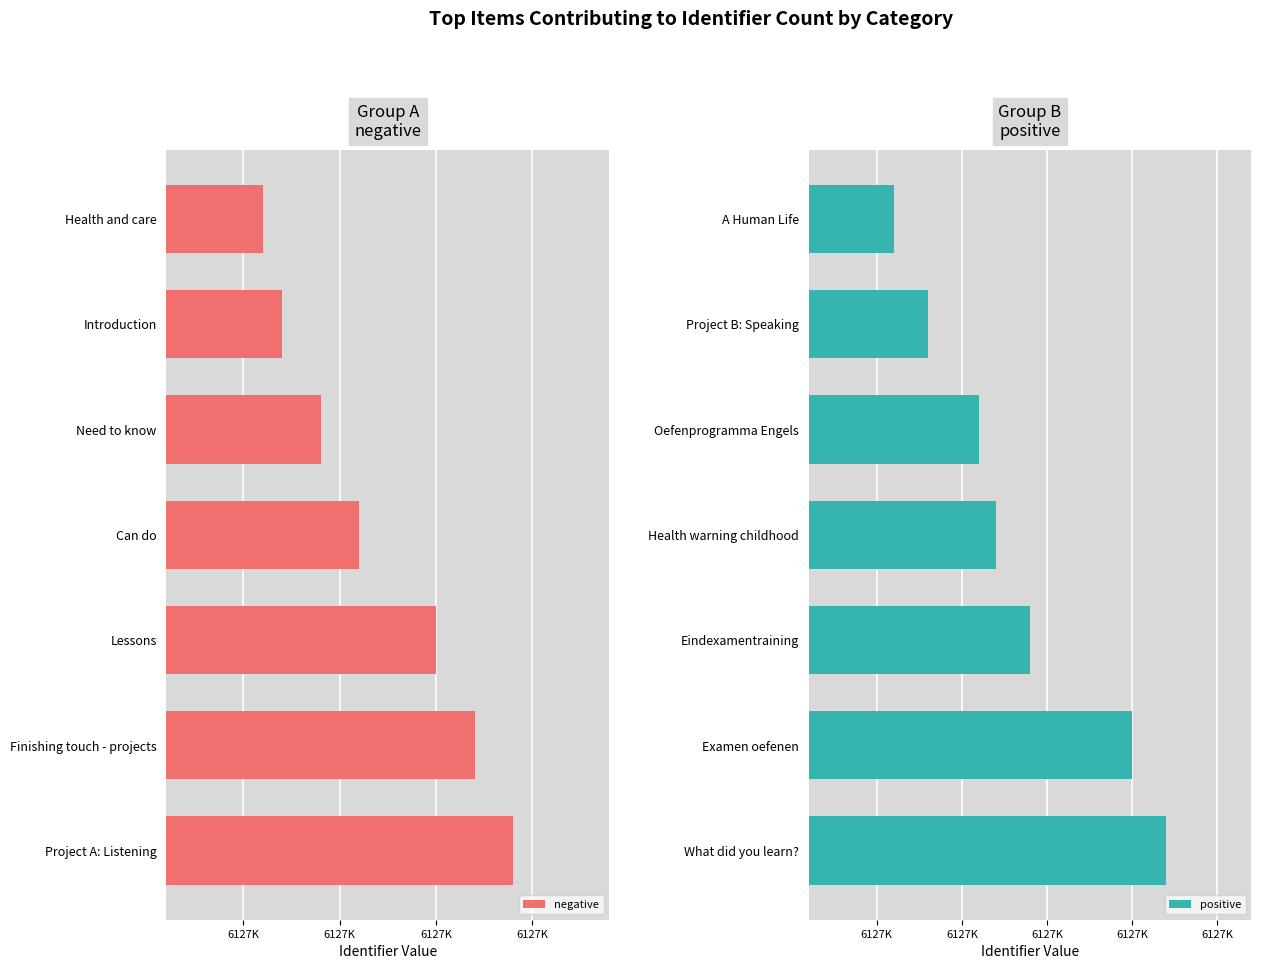

At how many categories does at least one series exceed 6127843?

7